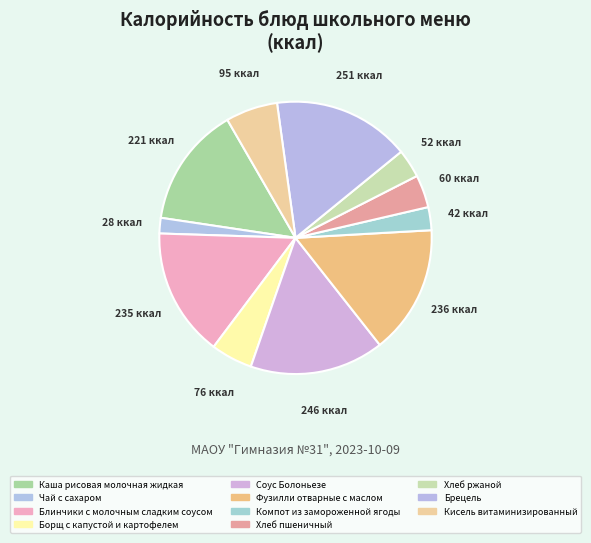

How many segments does this pie chart have?

11